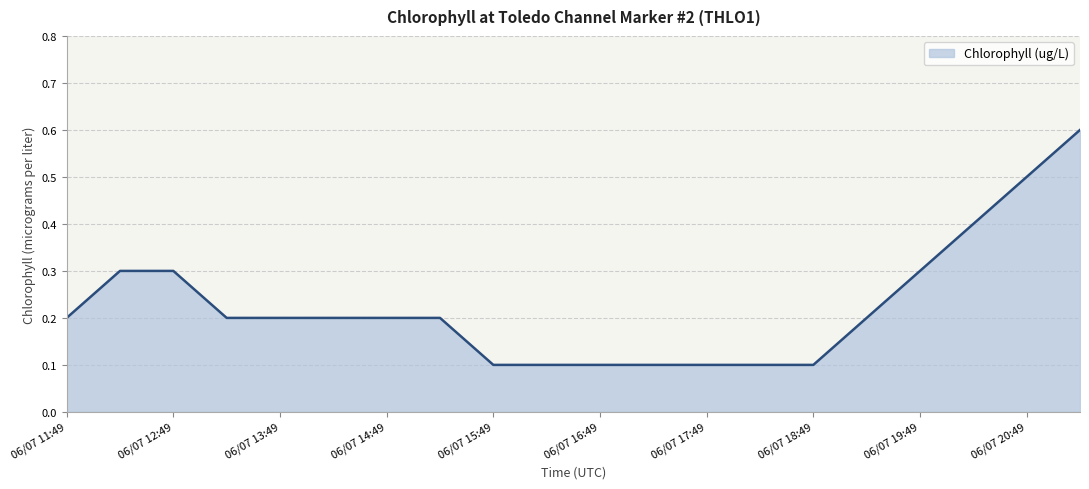

What is the maximum value shown in the chart?

0.6